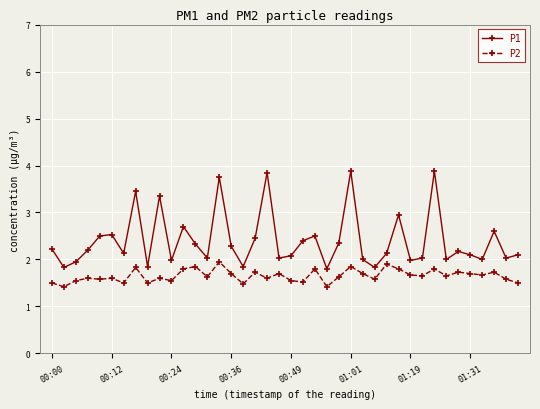

Rank the series by their maximum value, from lowest to highest.

P2, P1